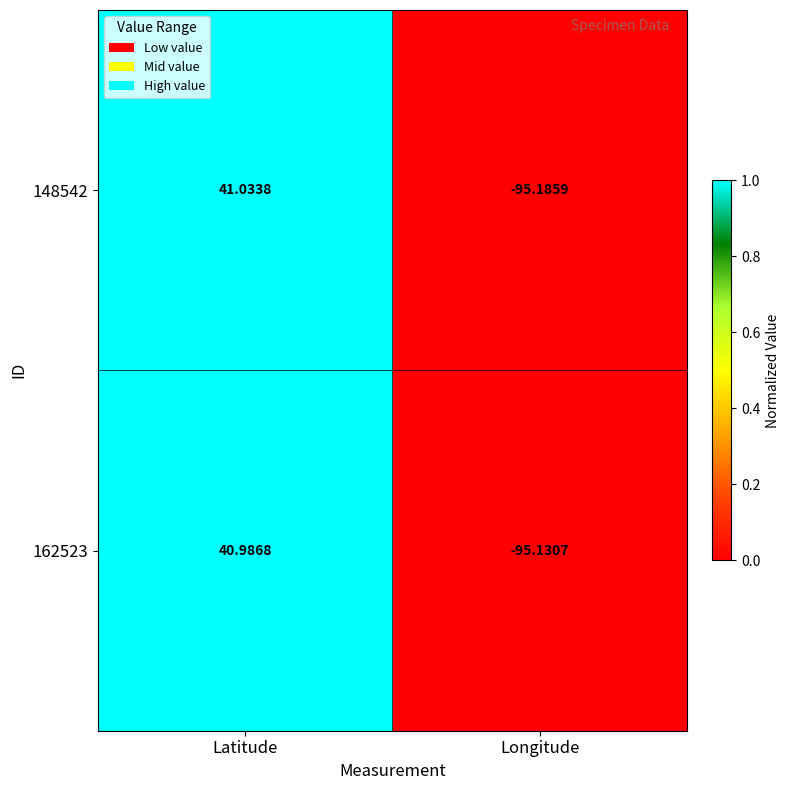

What is the greatest value displayed?

41.0